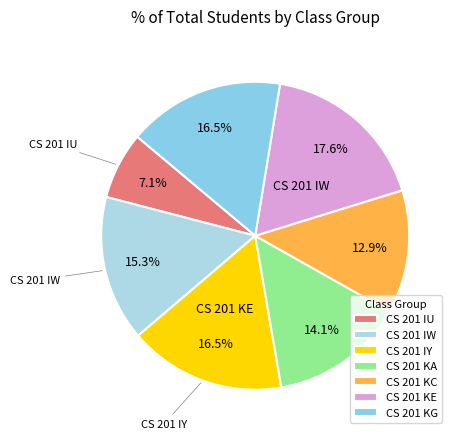

How many segments does this pie chart have?

7